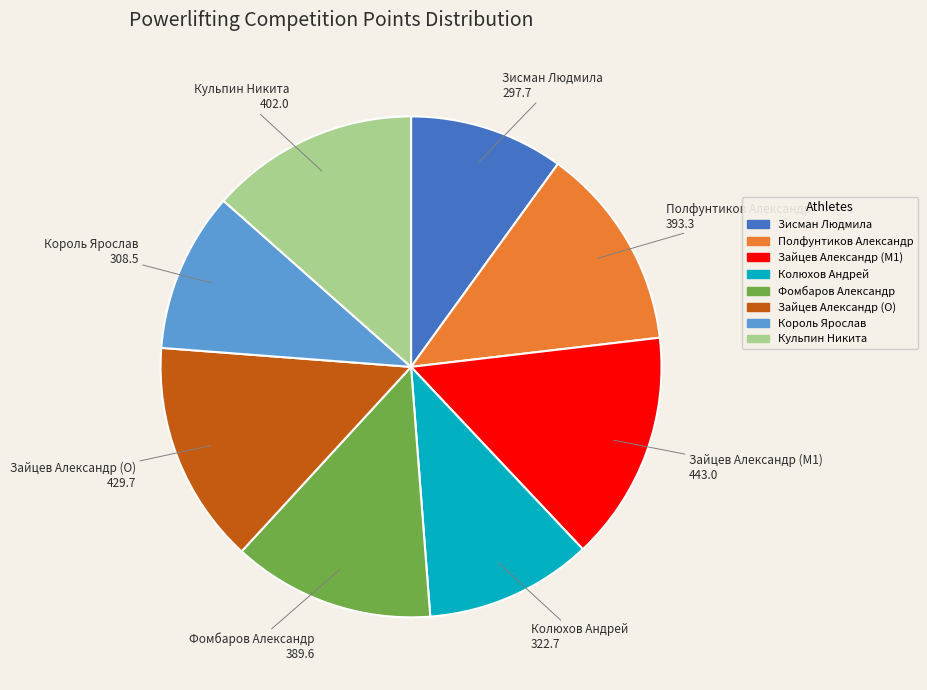

Between Король Ярослав and Зайцев Александр (M1), which is larger?

Зайцев Александр (M1)